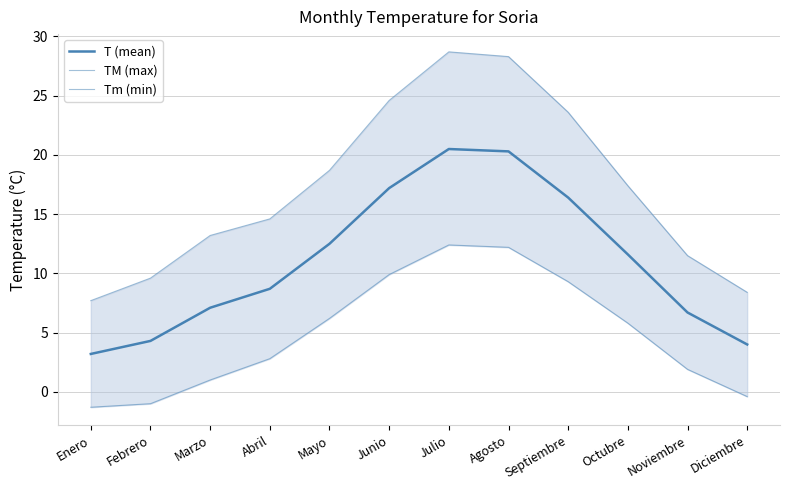

How many interior local peaks does the T (mean) series have?

1